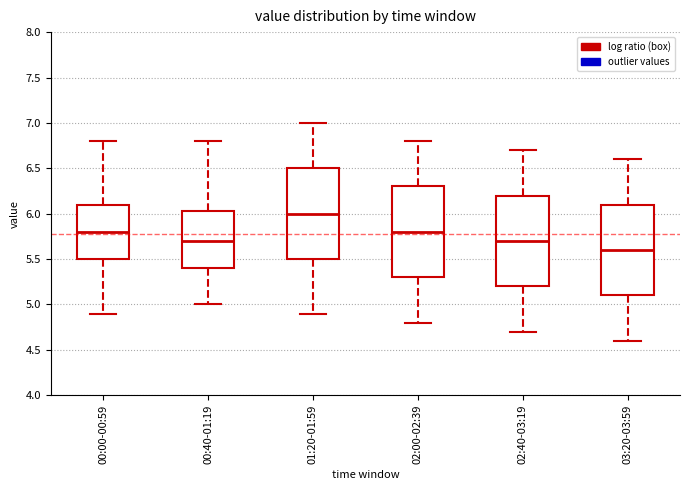

Reading left to right, read every box against the y-axis: the position of its median line, the range the box covers, and the ends of its whiskers. The values are not printed on the chart, so give them approximately, as read against the axis.

00:00-00:59: median 5.80, box 5.50 to 6.10, whiskers 4.90 to 6.80
00:40-01:19: median 5.70, box 5.40 to 6.05, whiskers 5.00 to 6.80
01:20-01:59: median 6.00, box 5.50 to 6.50, whiskers 4.90 to 7.00
02:00-02:39: median 5.80, box 5.30 to 6.30, whiskers 4.80 to 6.80
02:40-03:19: median 5.70, box 5.20 to 6.20, whiskers 4.70 to 6.70
03:20-03:59: median 5.60, box 5.10 to 6.10, whiskers 4.60 to 6.60